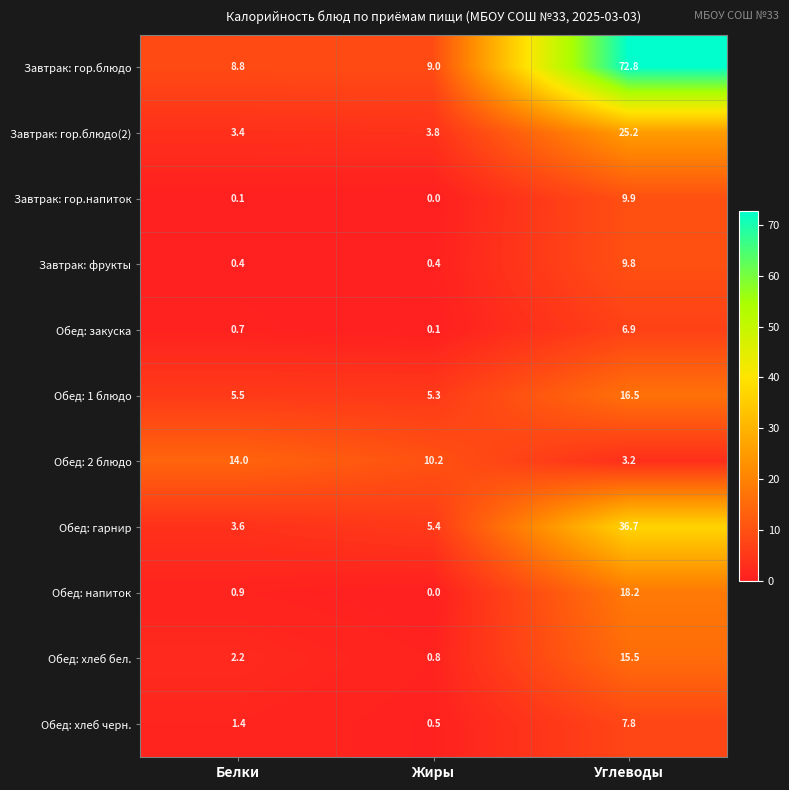

Between Белки and Жиры, which series saw the biggest shift?

Обед: 2 блюдо